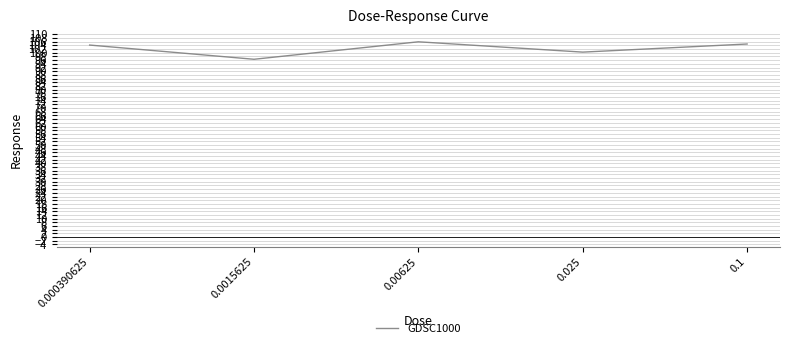

What is the sum of the values at 0.00625 and 0.000390625?

210.1